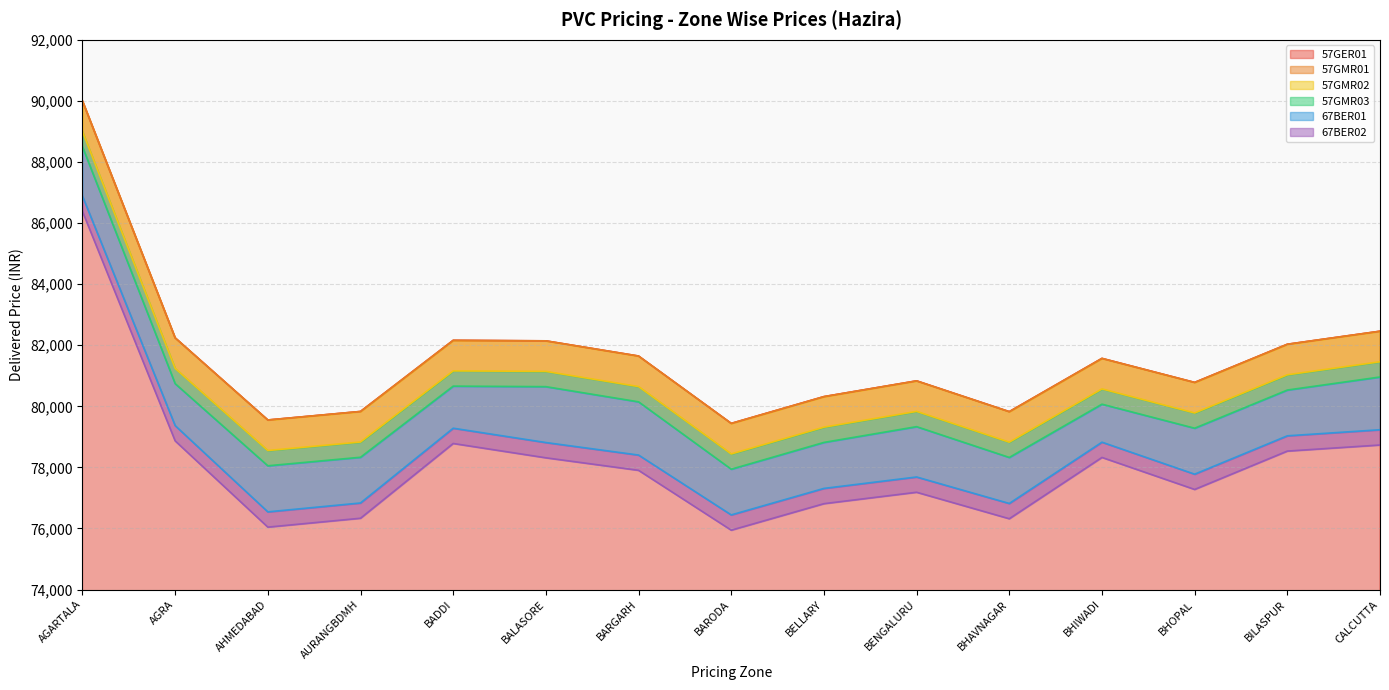

At which label is 57GMR02 closest to 83720?

CALCUTTA